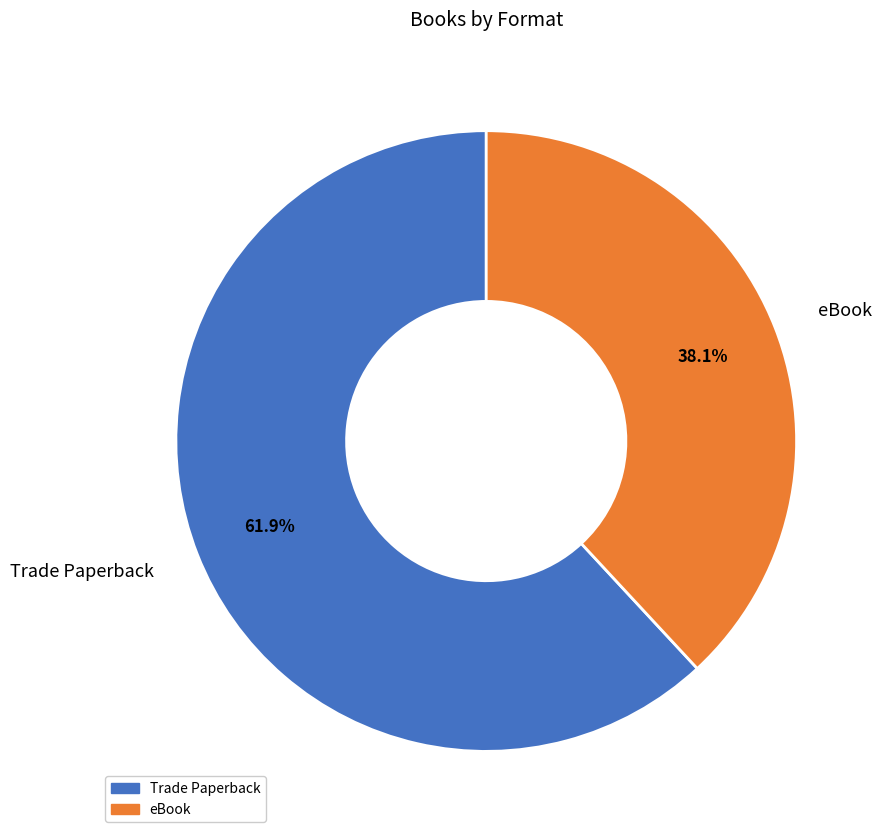

To the nearest percent, what is the difference between the eBook and Trade Paperback slice percentages?

24%